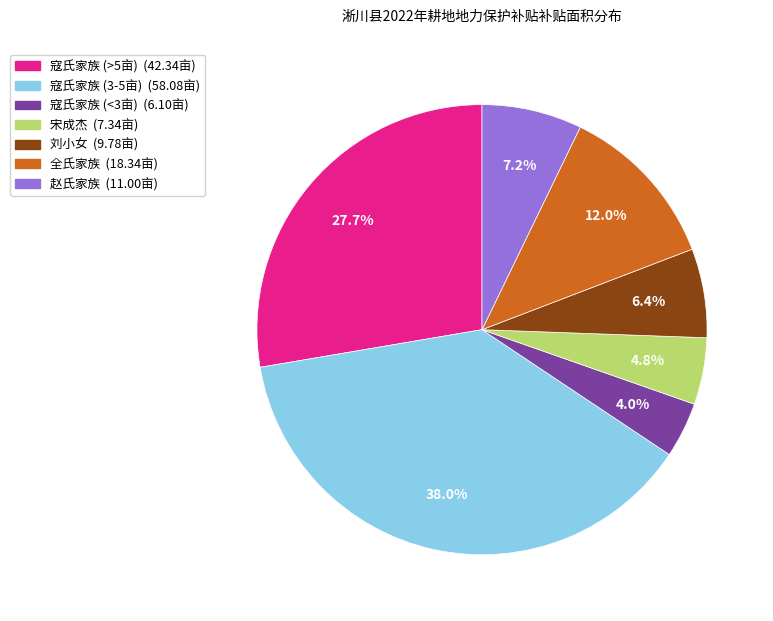

Is there any slice that represents more than half of the pie?

No